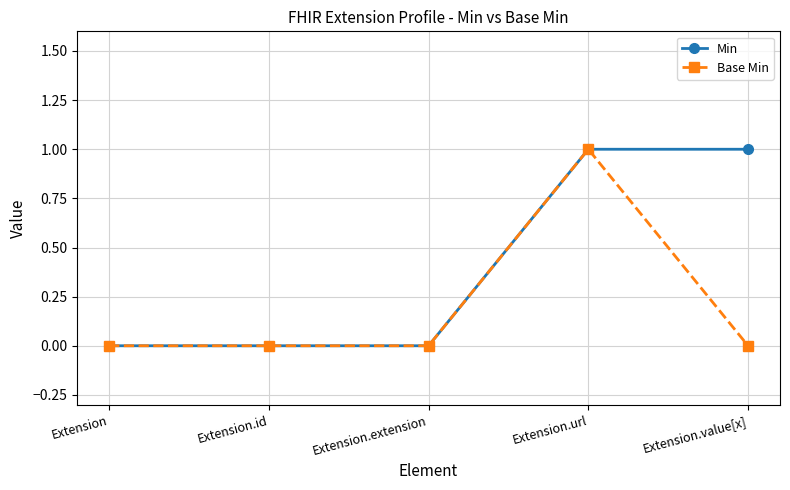

Reading left to right, transcribe all the data shown in this chart.

Min: 0	0	0	1	1
Base Min: 0	0	0	1	0